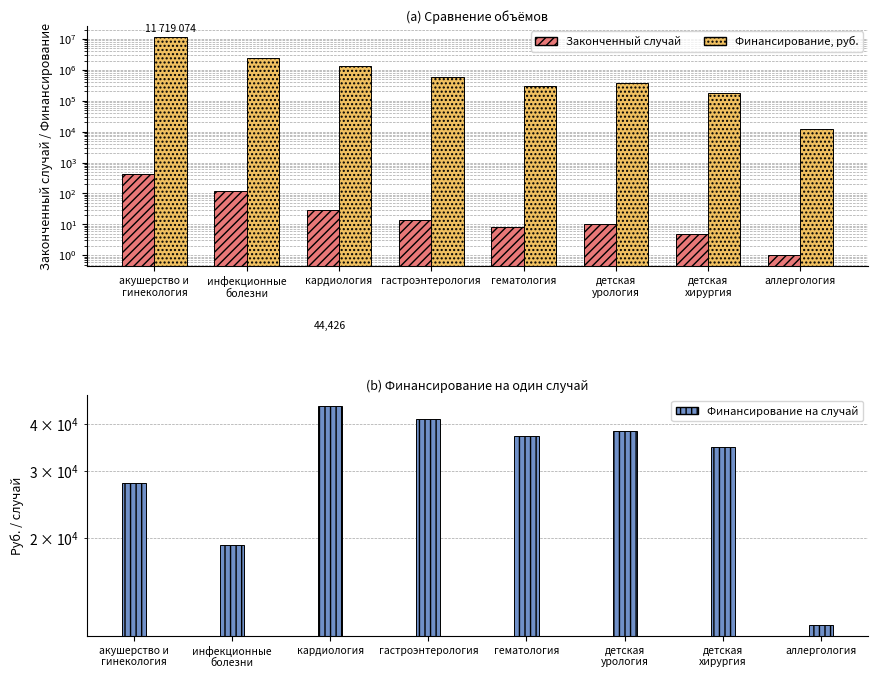

What is the value of the Финансирование, руб. bar at the 5th from the left?

296641.0